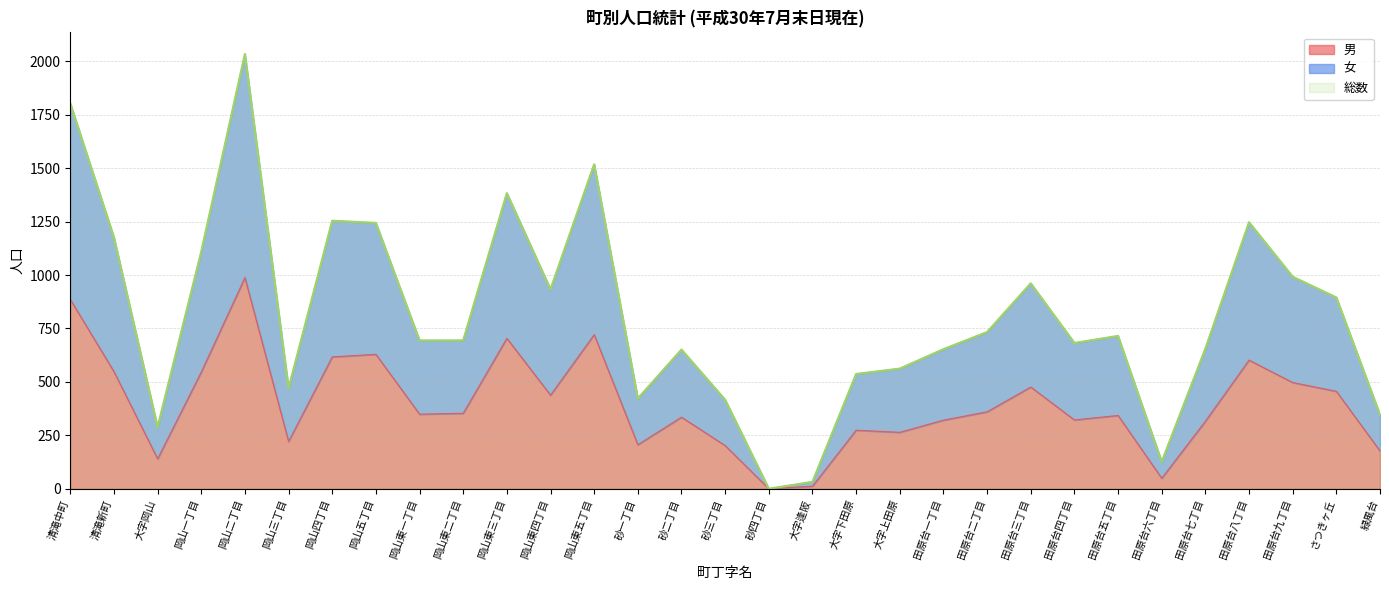

What position from the right is 緑風台?

1